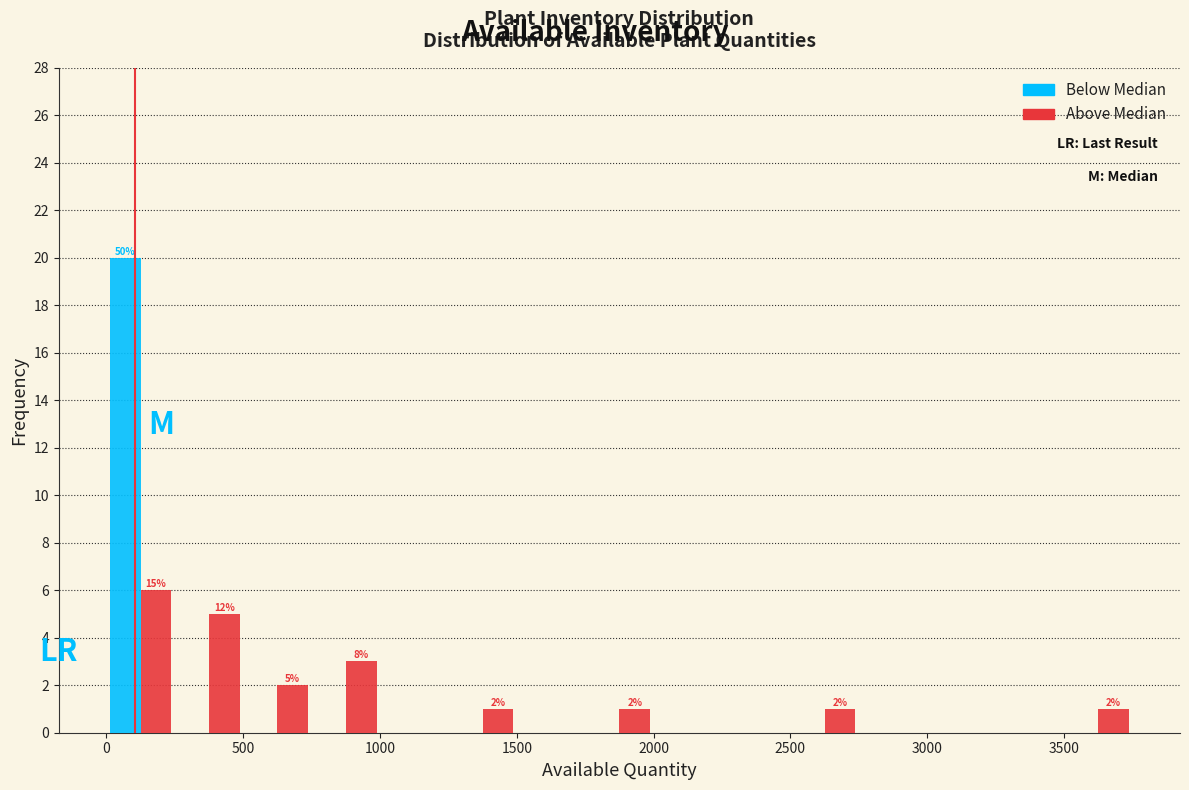

In the Above Median series, which range on the x-axis has the tallest bar?

0 to 250